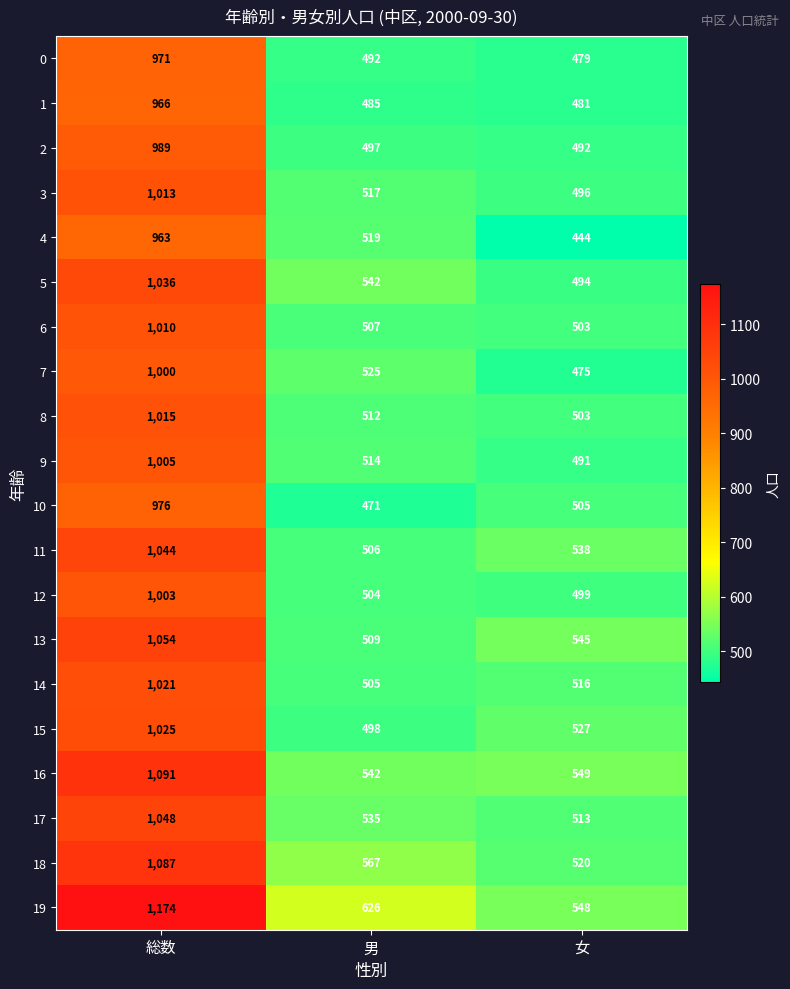

Which label corresponds to the largest value in the chart?

総数